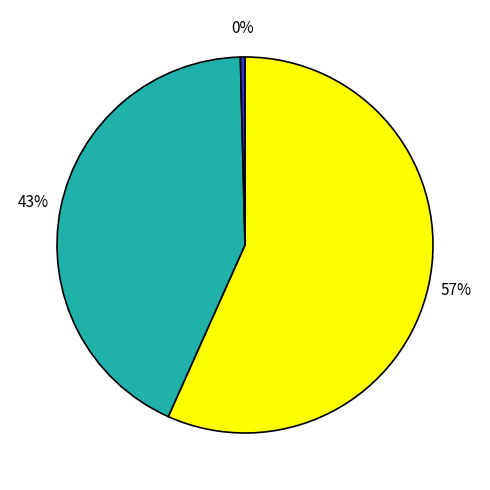

Does any single category account for the majority?

Yes